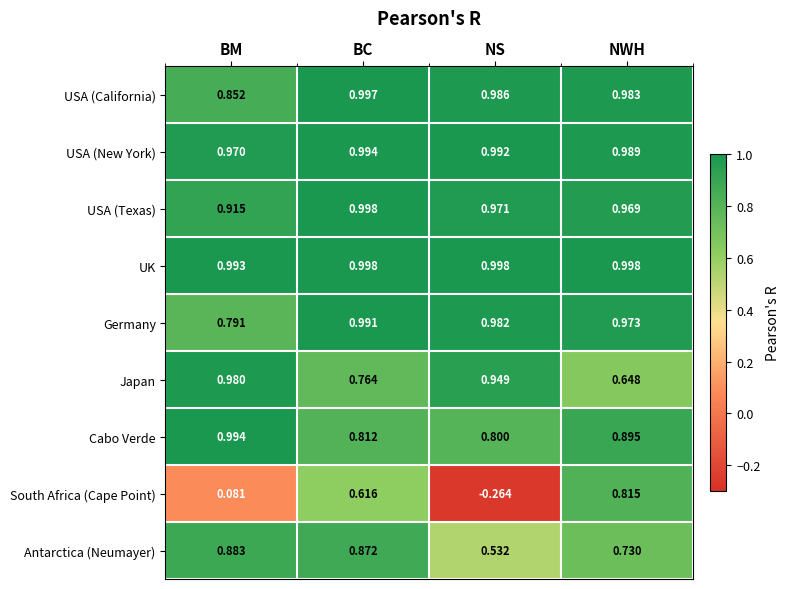

What is the total value across all series at NS?

6.9